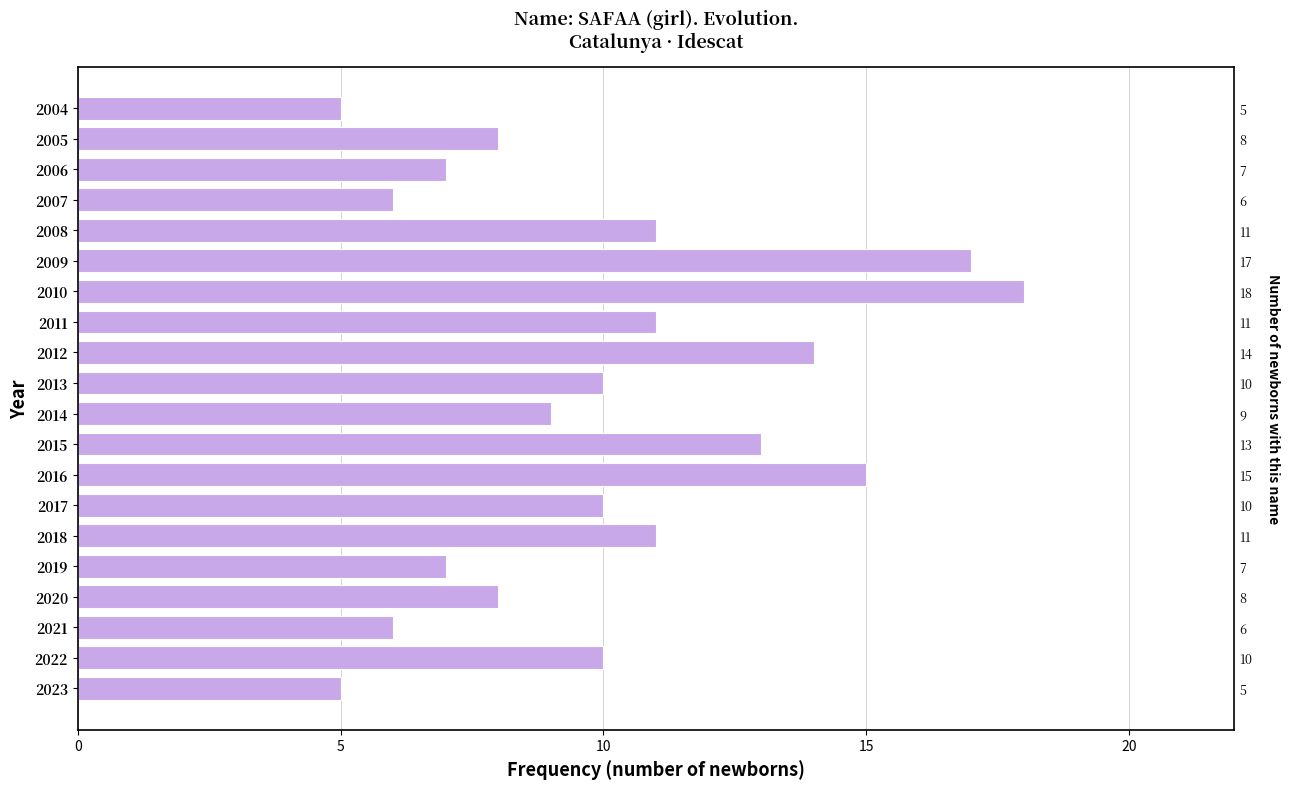

The value at 2009 is 30. True or false?

False